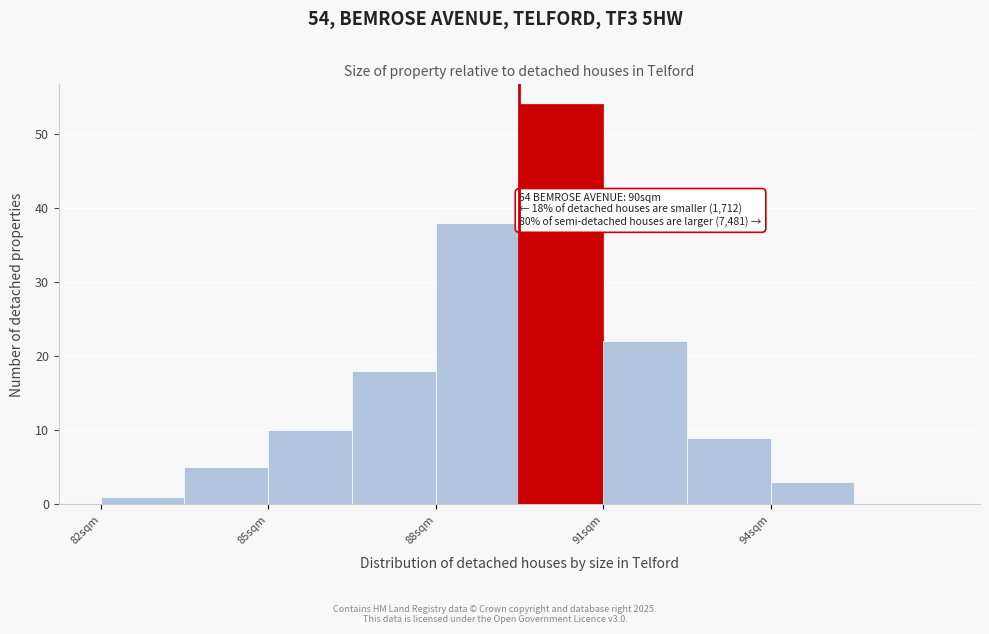

Read against the x-axis, roughly where is the centre of the tallest bar?

90.5